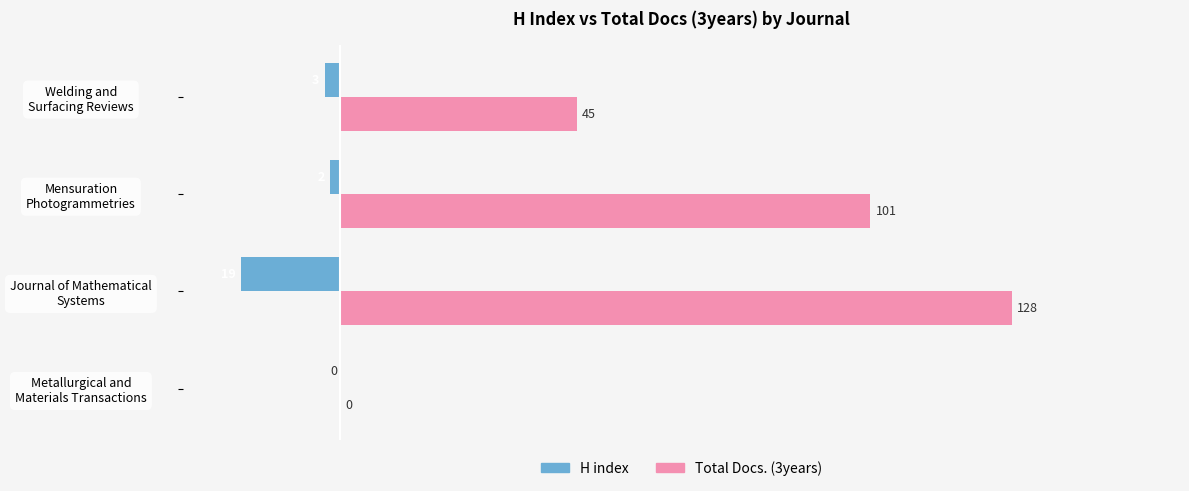

What is the greatest value displayed?

128